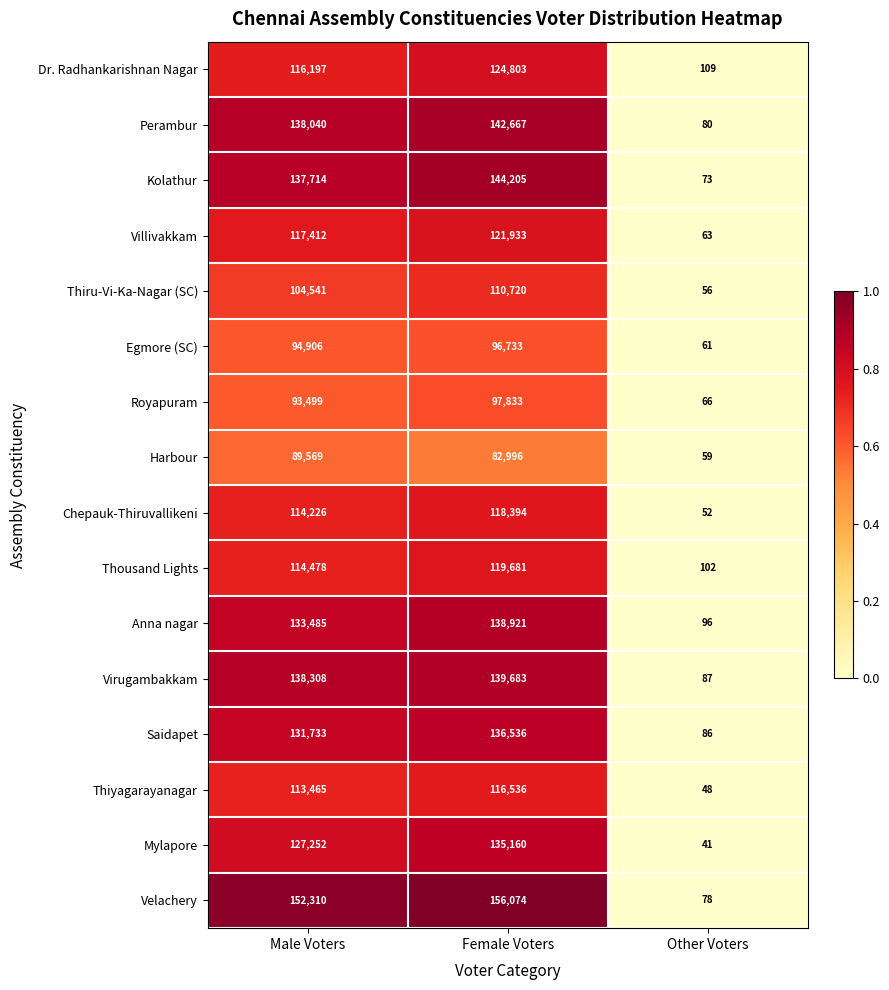

Rank the categories by Virugambakkam value from highest to lowest.

Female Voters, Male Voters, Other Voters